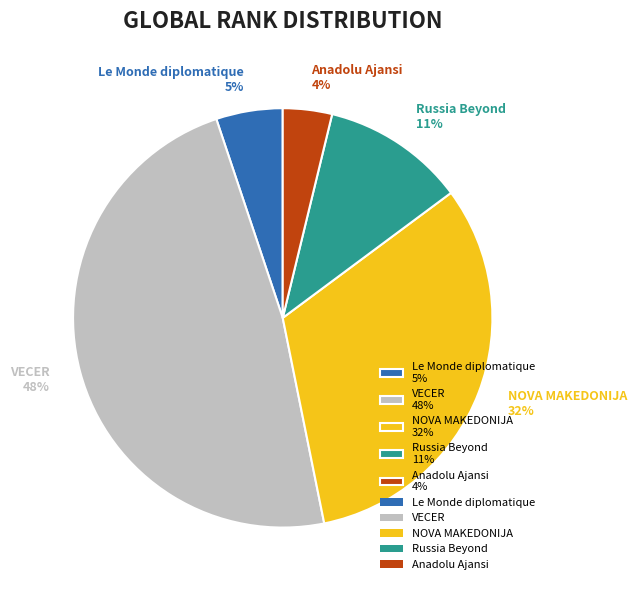

What percentage is the Russia Beyond slice, to the nearest percent?

11%